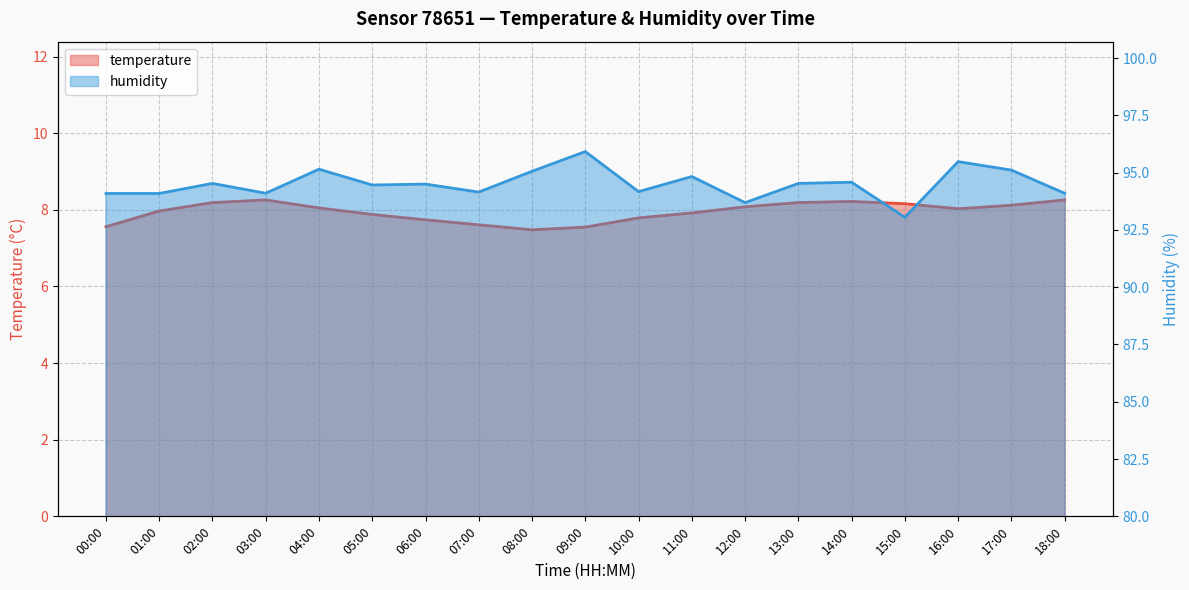

What is the difference between the temperature values at 05:00 and 00:00?

0.3